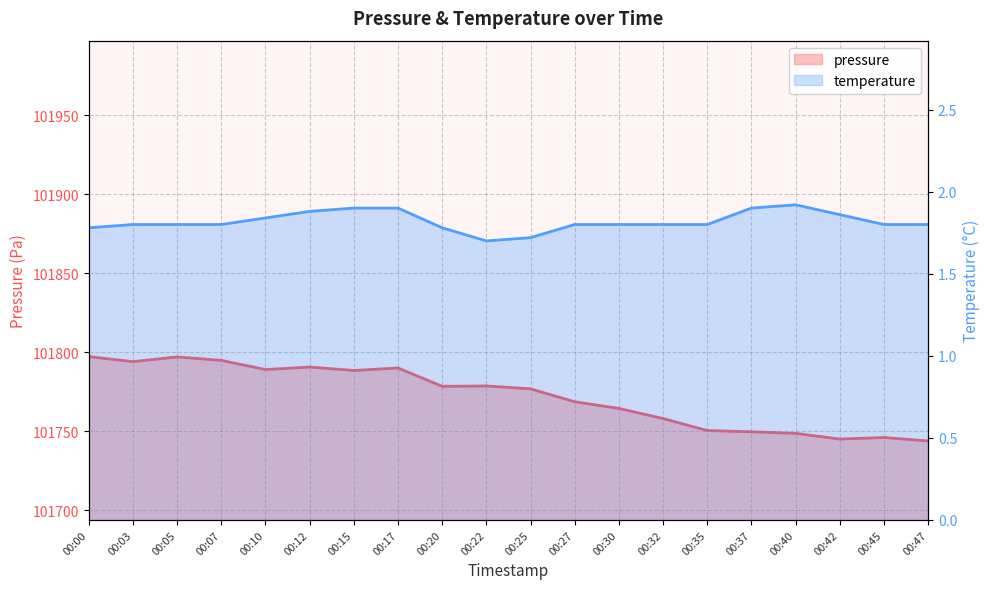

How many interior local peaks does the temperature series have?

1